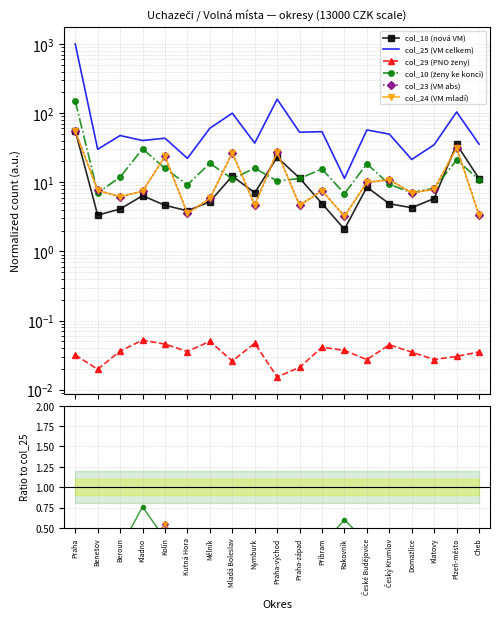

True or false: col_25 (VM celkem) and col_18 (nová VM) cross at least once.

False